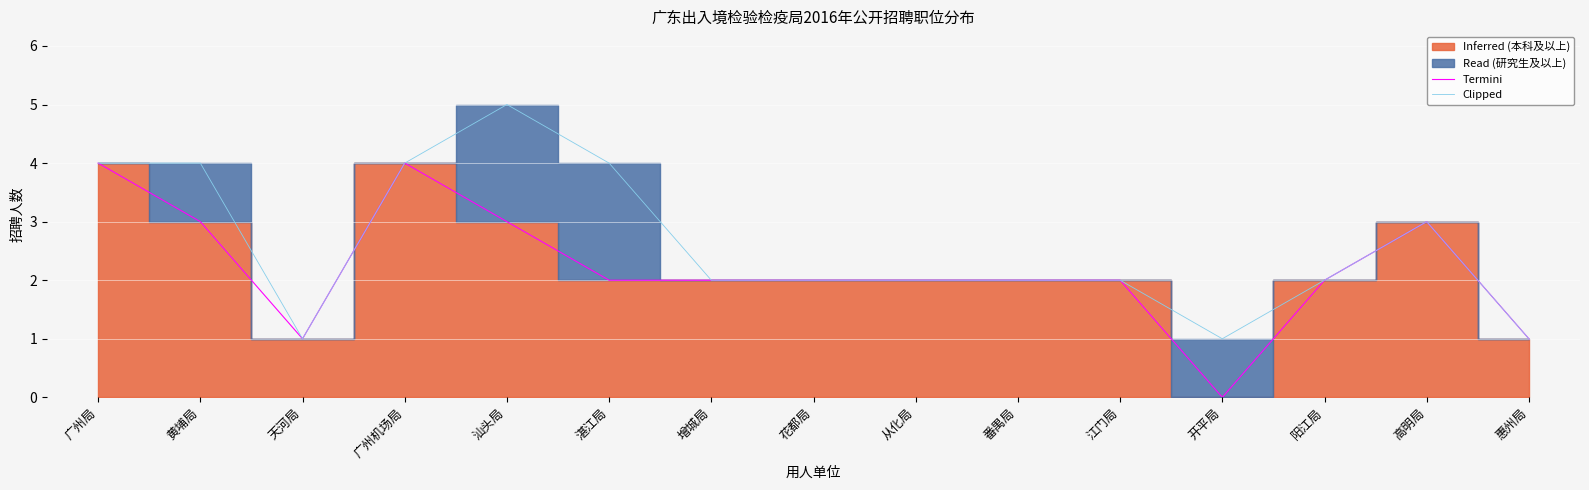

How many data points does each series have?

15